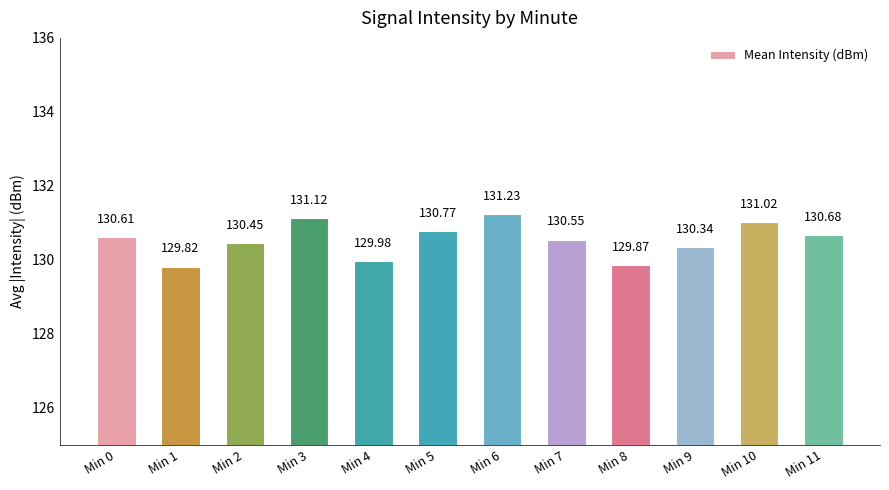

What is the greatest value displayed?

131.2